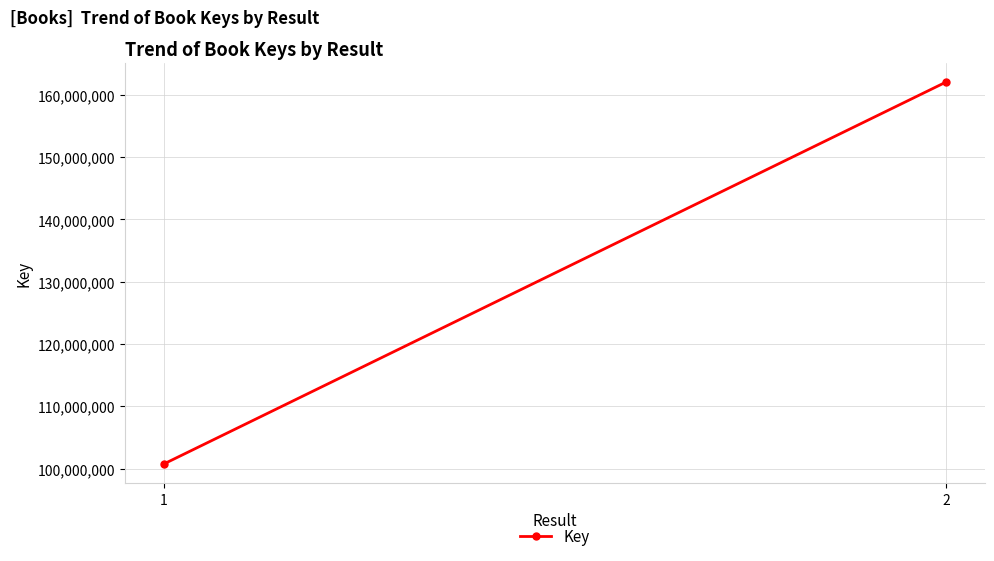

What is the ratio of the value at 1 to the value at 2?

0.6